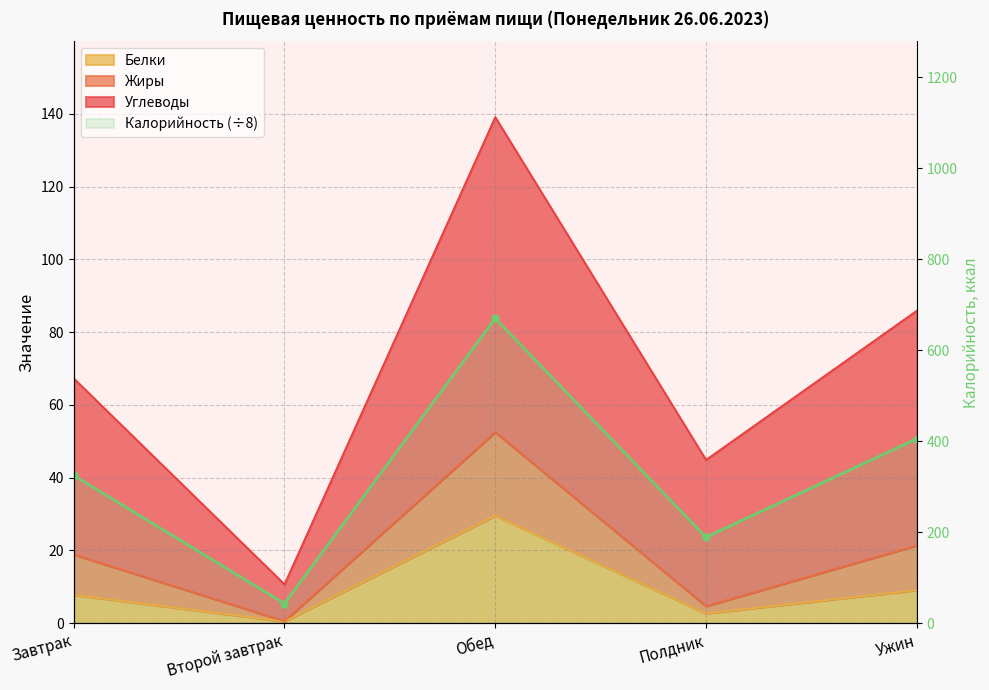

Does the chart have visible grid lines?

Yes